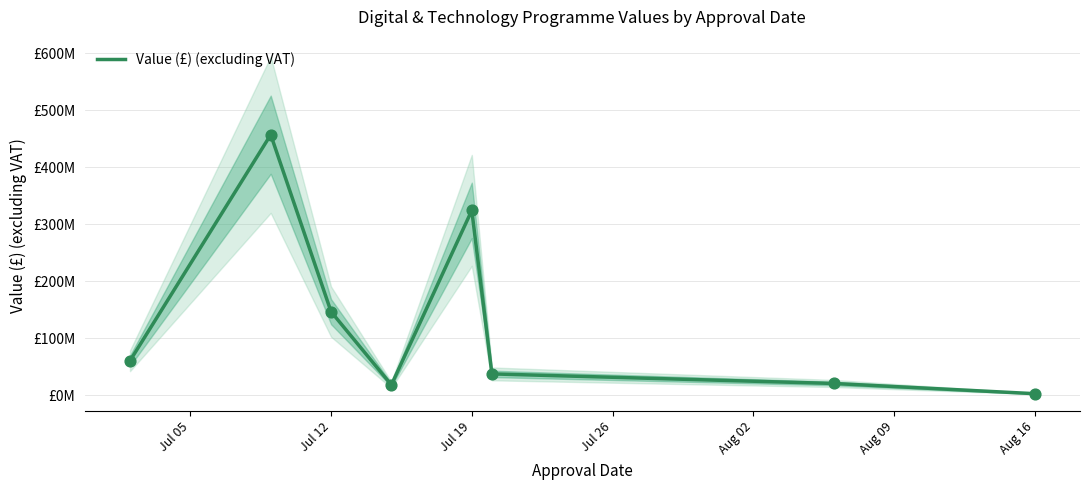

Which has a higher value, Aug 09 or Jul 19?

Jul 19